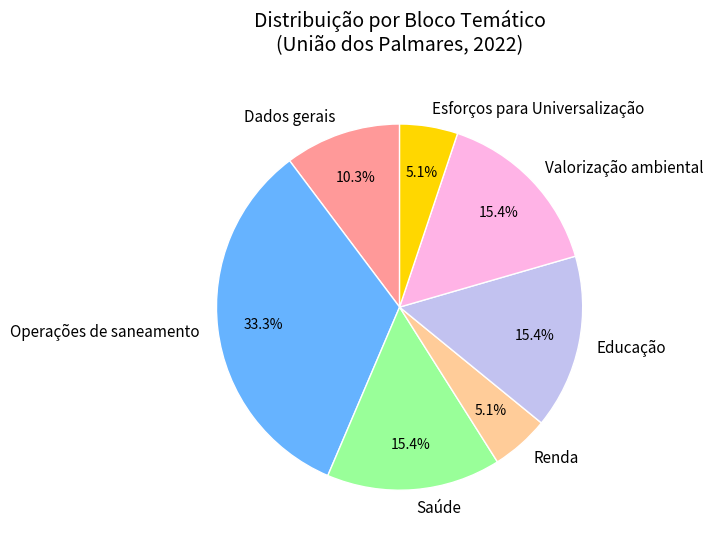

What is the total percentage of Valorização ambiental and Esforços para Universalização?

20.5%